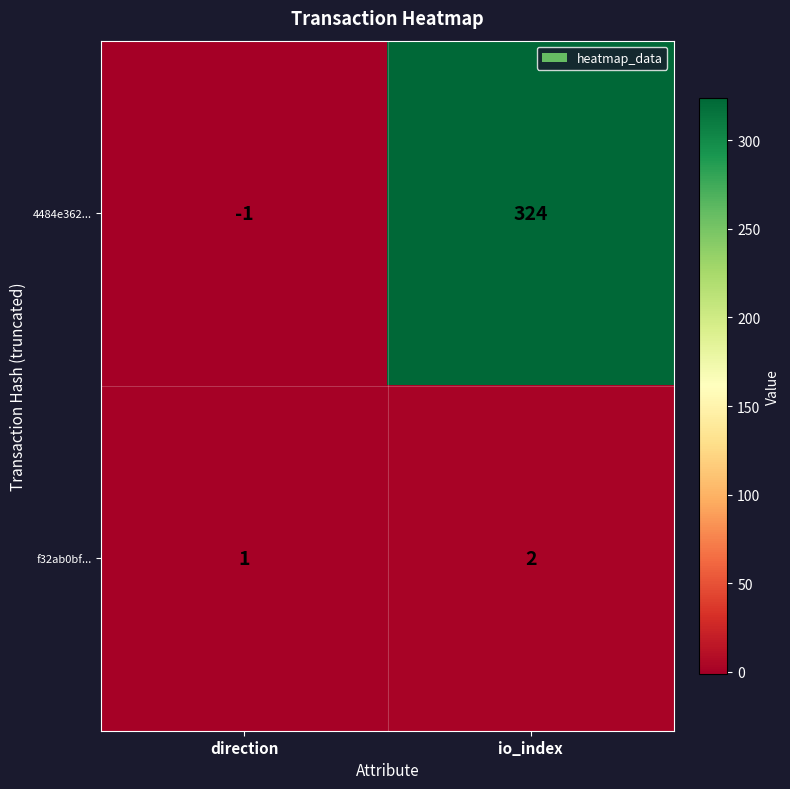

At how many categories does at least one series exceed 206?

1